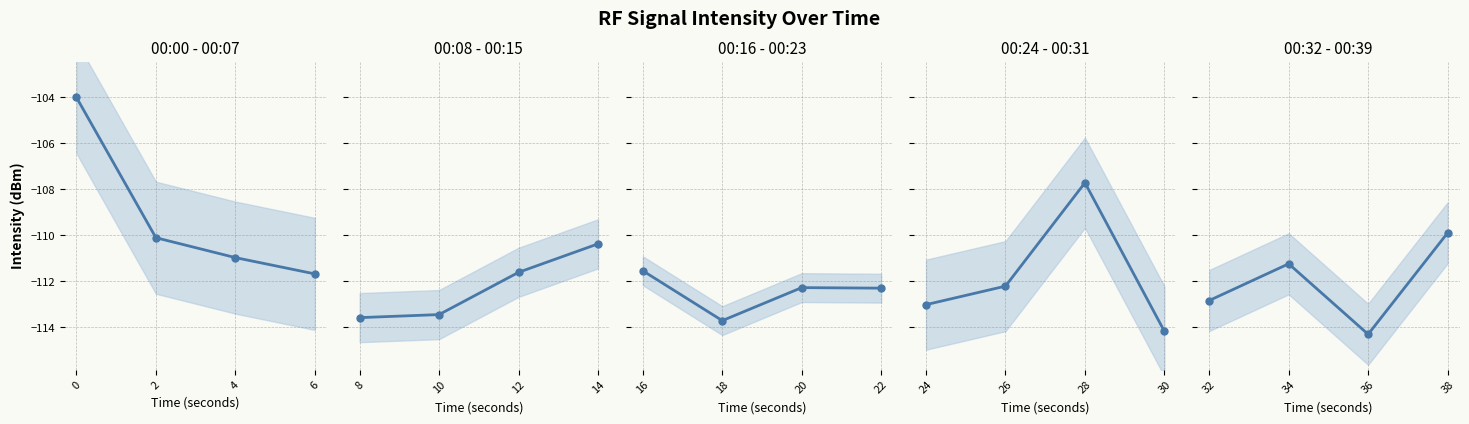

True or false: 00:32 - 00:39 has more than 0 points higher than both neighbors.

True